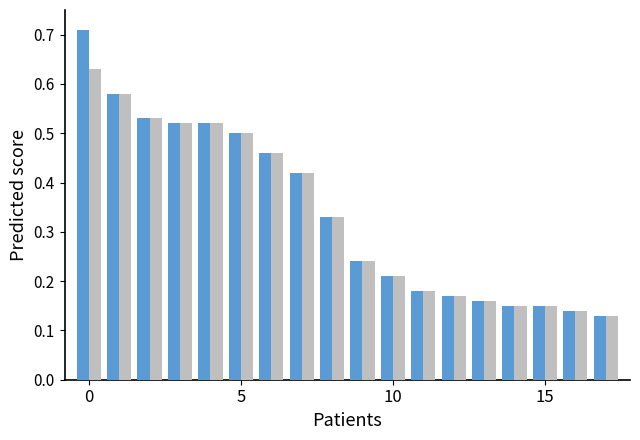

How many series are shown in this chart?

2